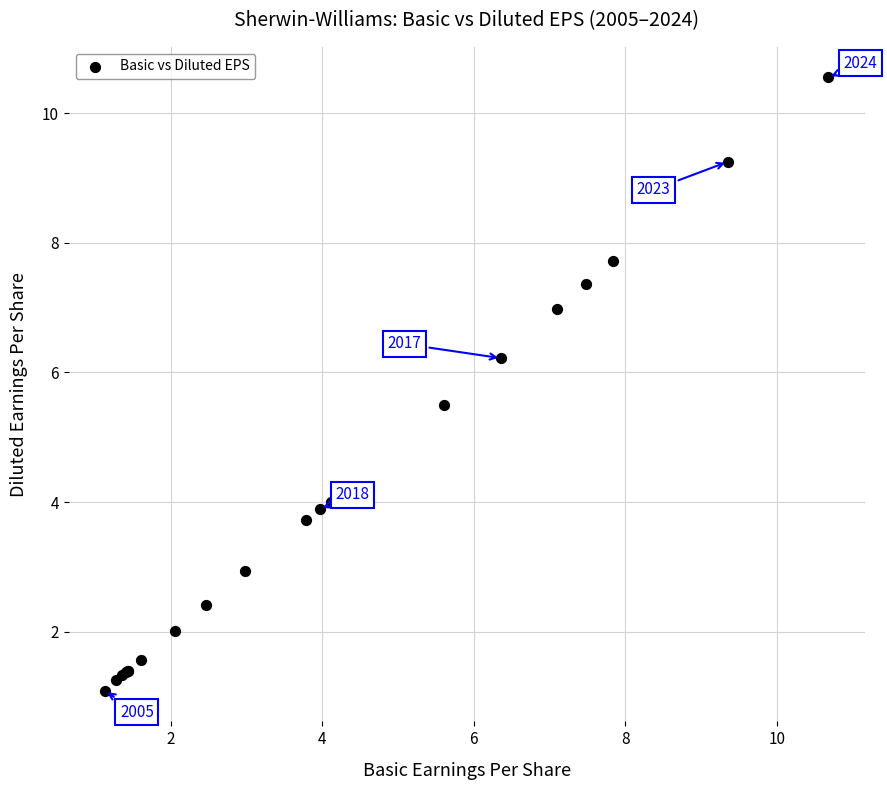

What Y value in the scatter plot is closest to 5?

5.5